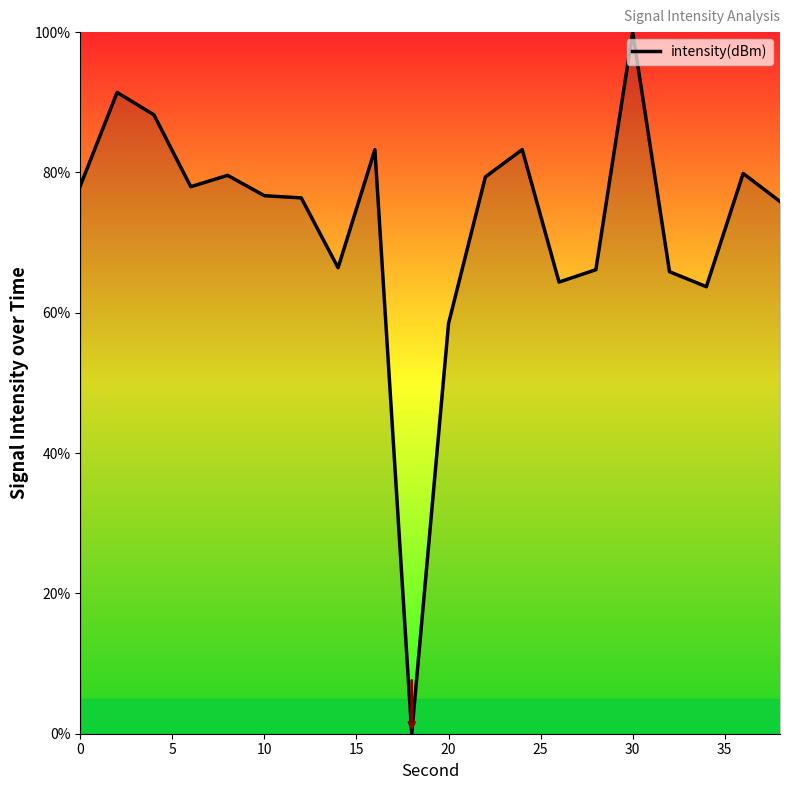

Count the number of data series in this chart.

1